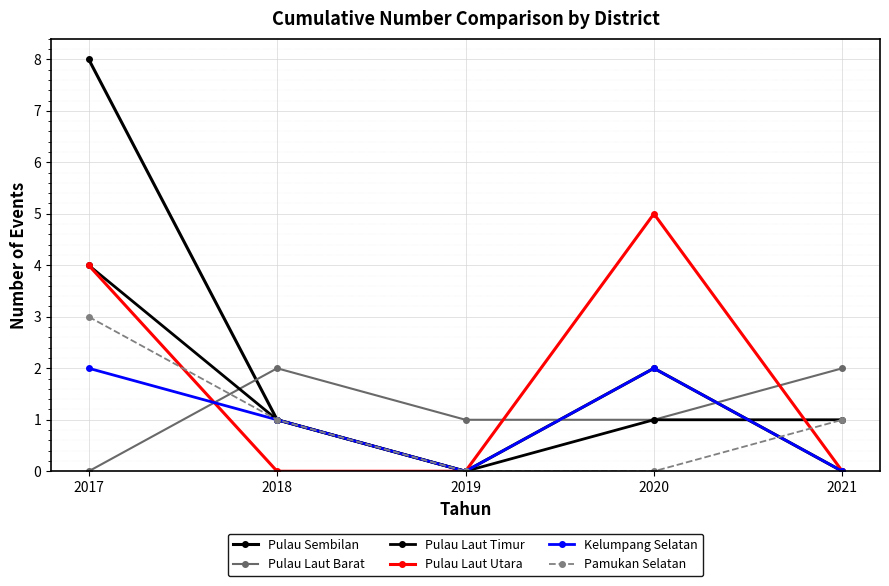

How many lines are shown in the chart?

6